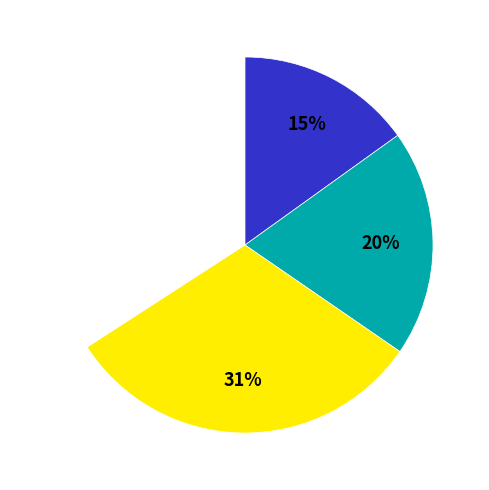

To the nearest percent, what is the difference between the largest and smallest slice percentages?

19%